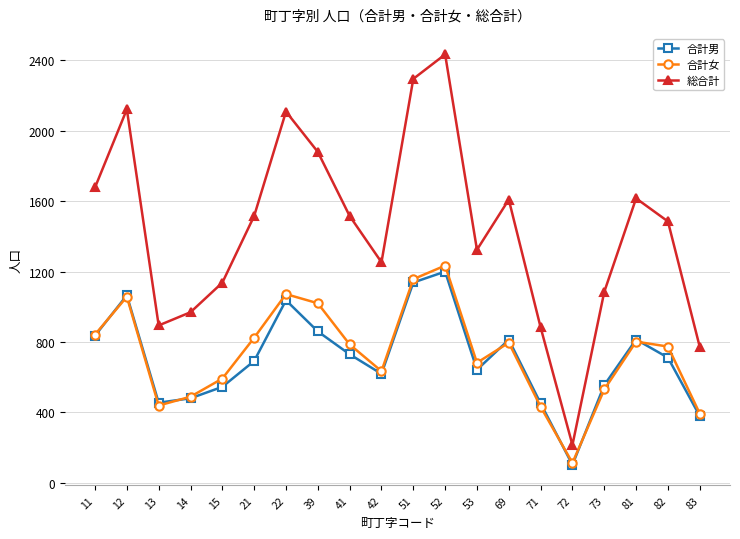

The 総合計 series shows 1880 at 39. True or false?

True